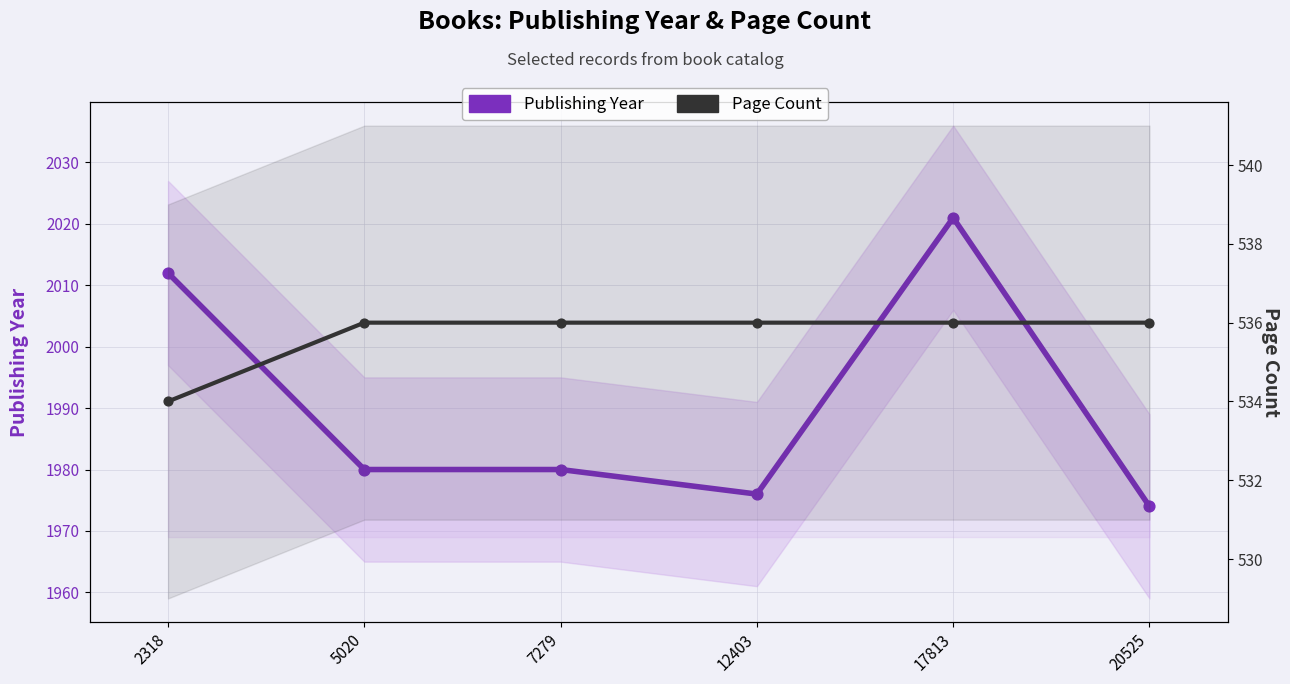

Which series contains the highest Y value?

Publishing Year